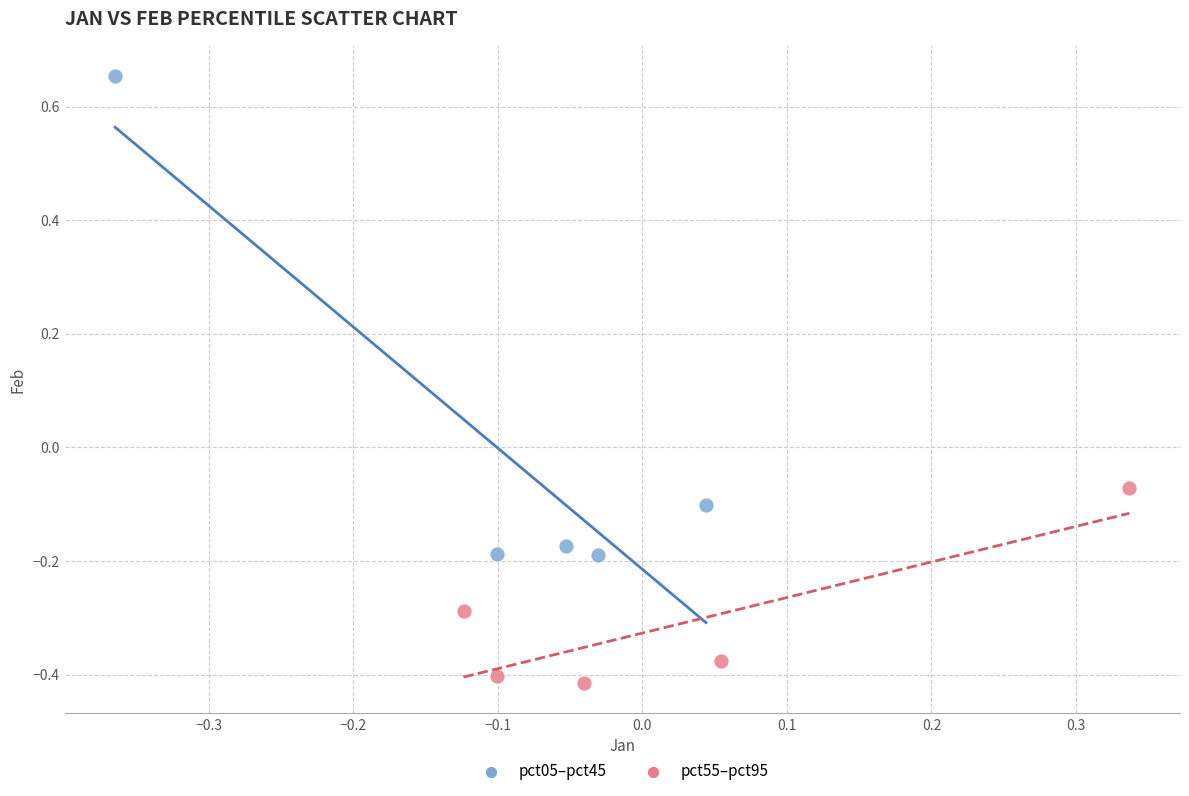

Which series contains the highest Y value?

pct05–pct45